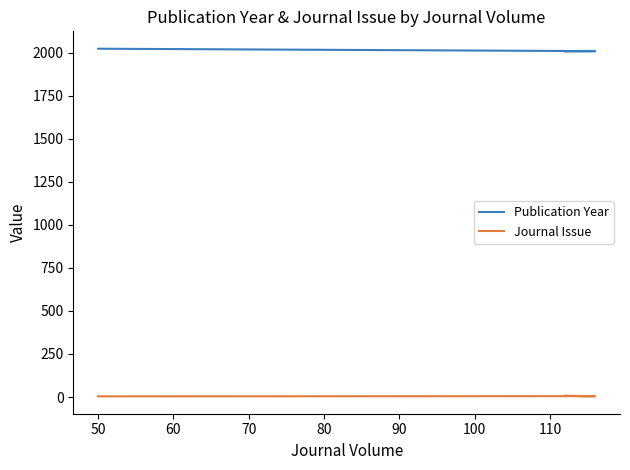

List the series in order of their peak value, lowest first.

Journal Issue, Publication Year